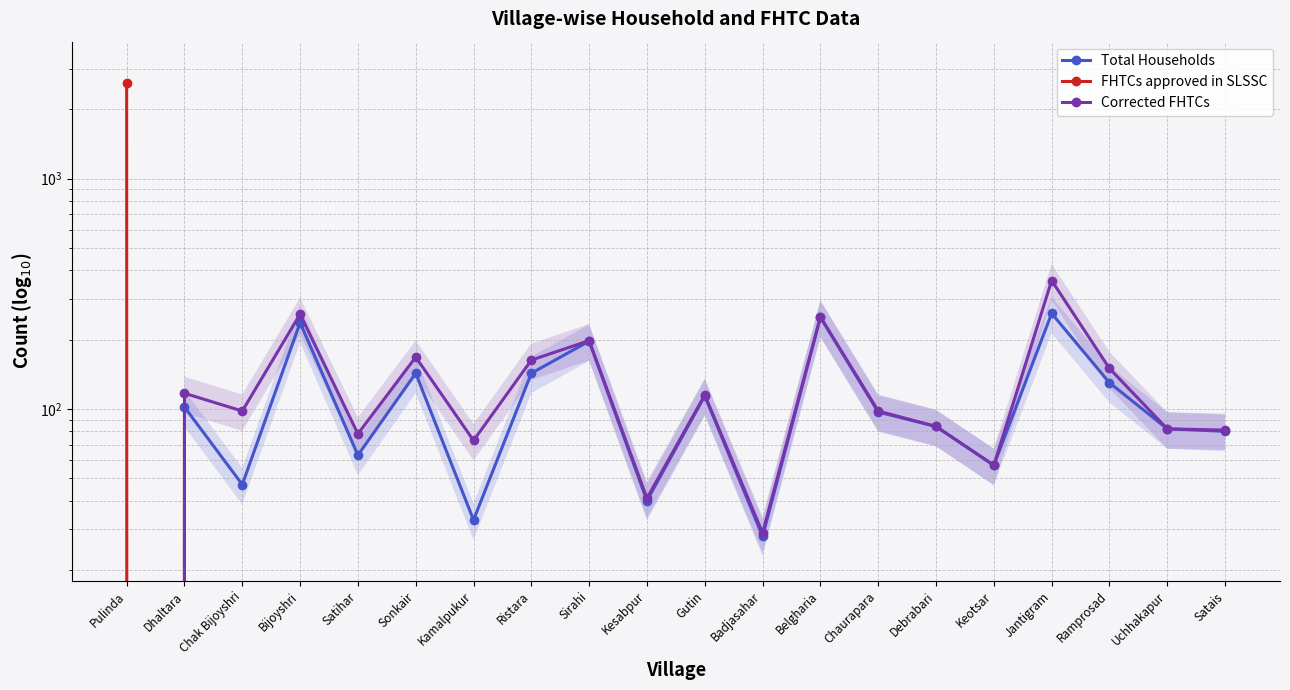

What is the value of the Total Households point at the 18th from the left?

130